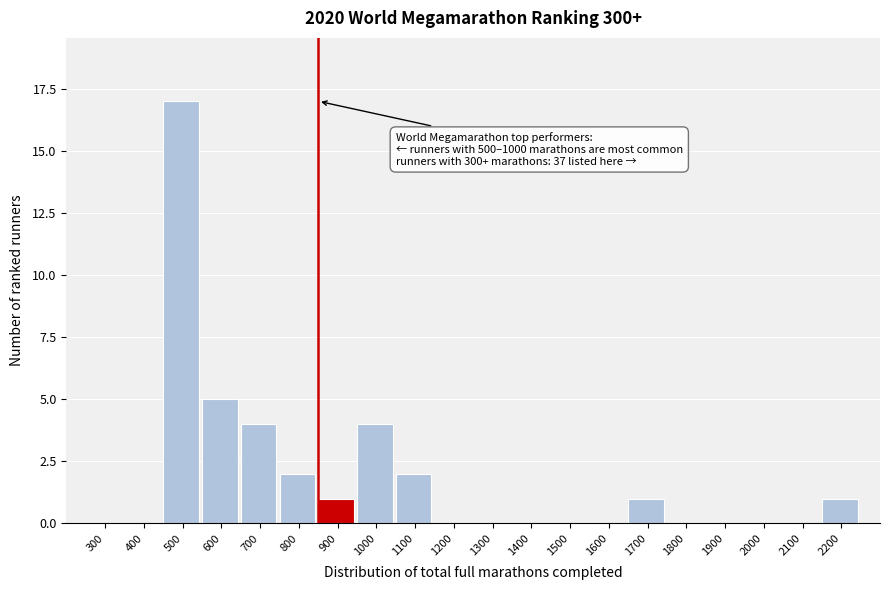

Reading left to right, what are all the values shown in this chart?

300=0	400=0	500=17	600=5	700=4	800=2	900=1	1000=4	1100=2	1200=0	1300=0	1400=0	1500=0	1600=0	1700=1	1800=0	1900=0	2000=0	2100=0	2200=1